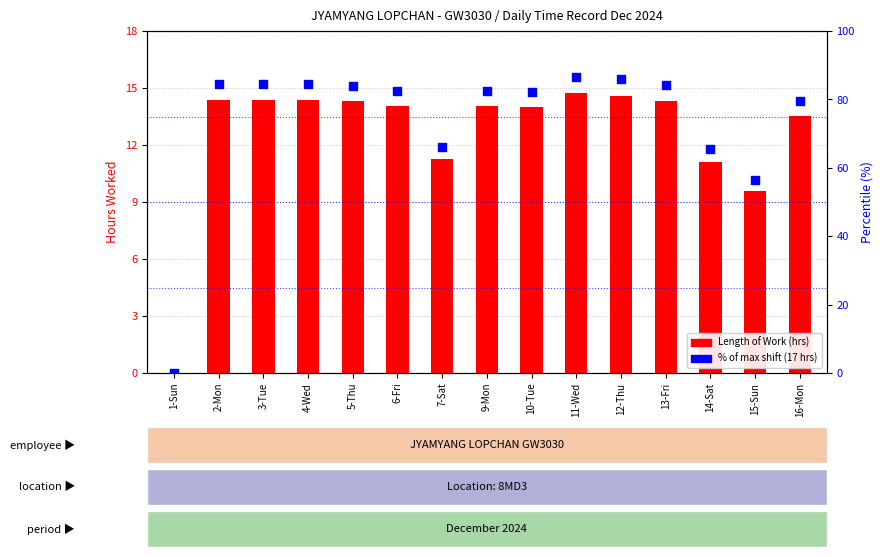

Which series reaches the minimum Y coordinate?

Length of Work (hrs)